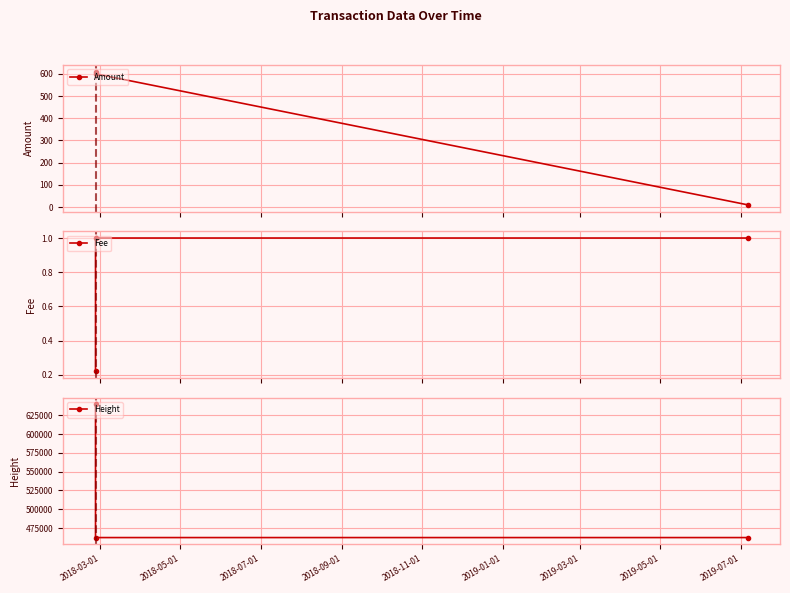

What is the smallest value displayed?

0.2